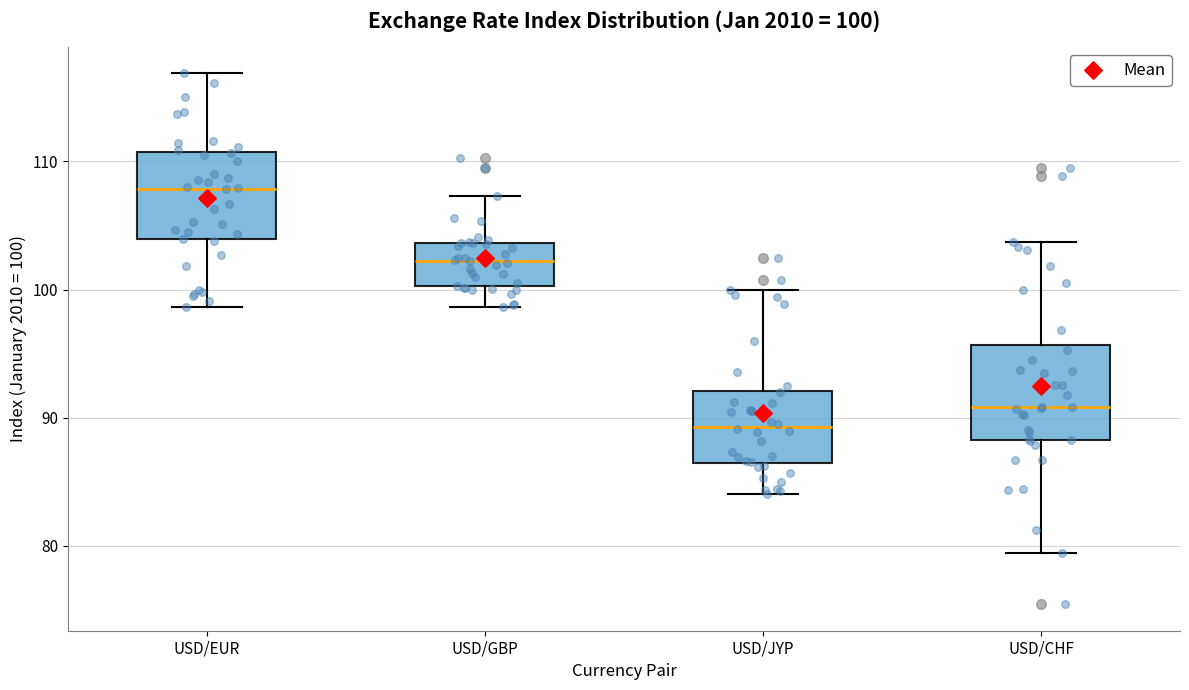

Which box has the lowest median line?

USD/JYP